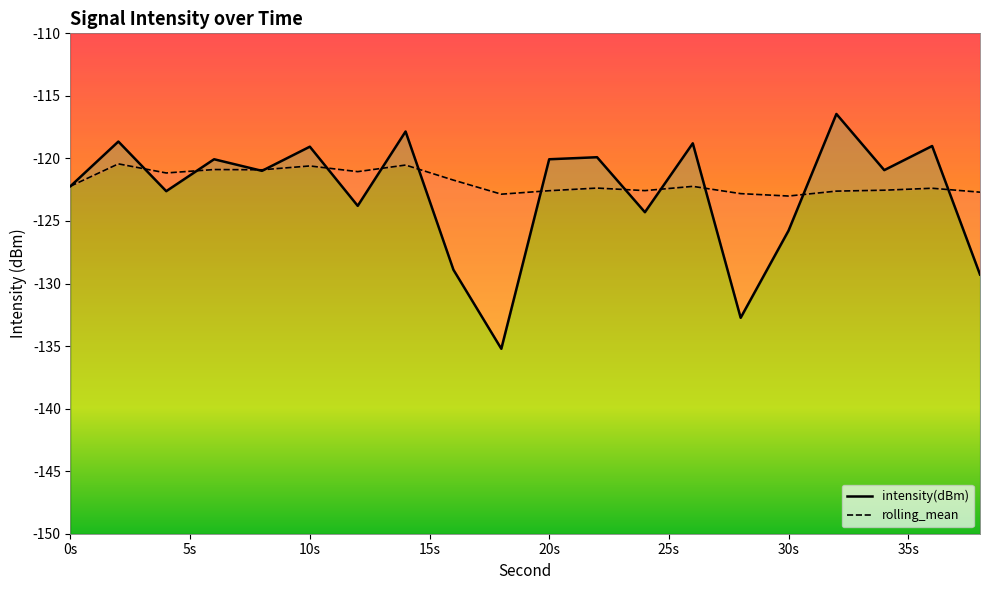

Which series has the largest total across all categories?

rolling_mean